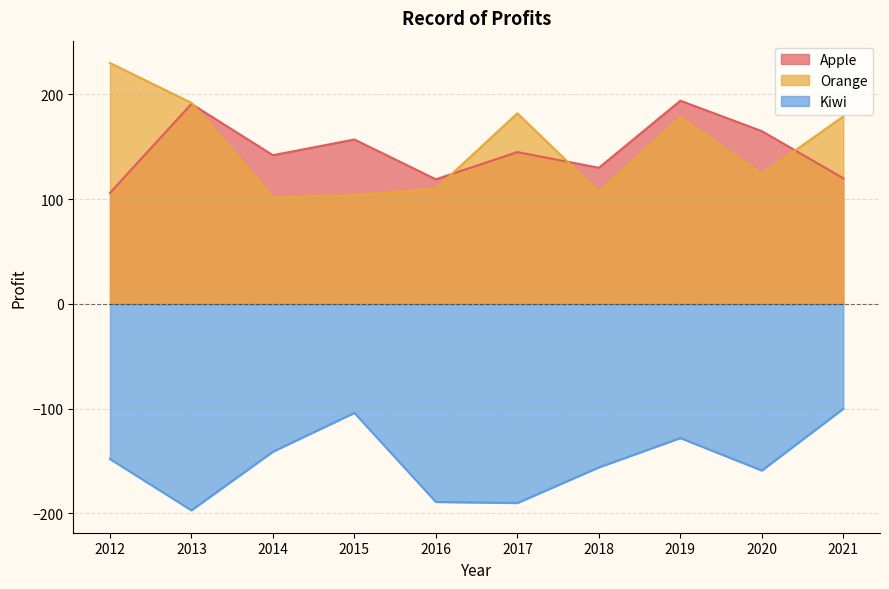

Which series has the widest spread of values?

Orange